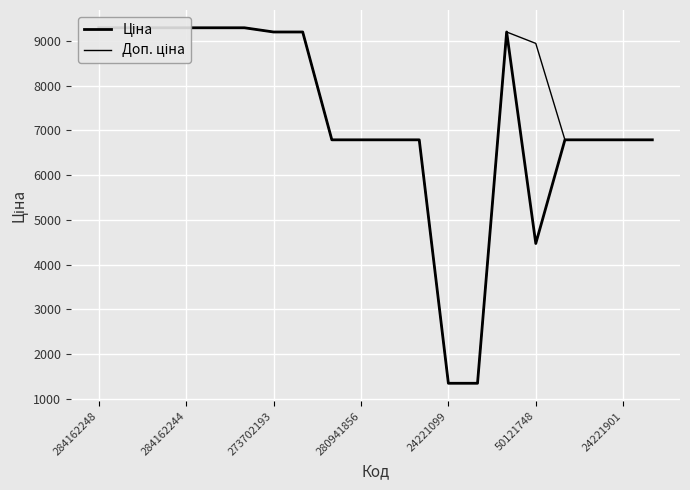

The Ціна series shows 6787.1 at 8. True or false?

True